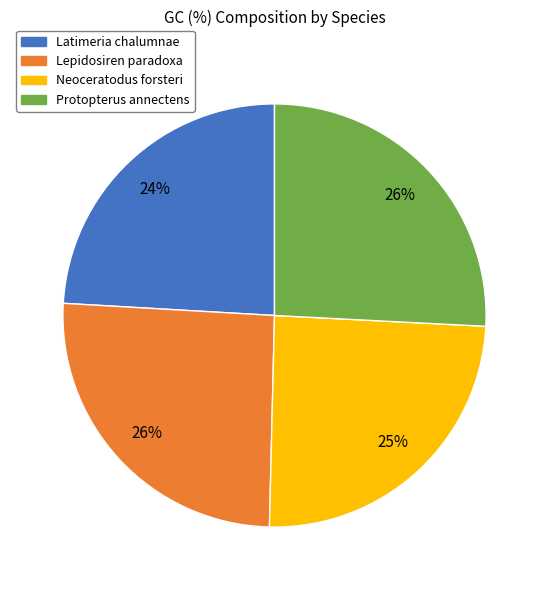

Do Protopterus annectens and Latimeria chalumnae together represent more than half of the pie?

No